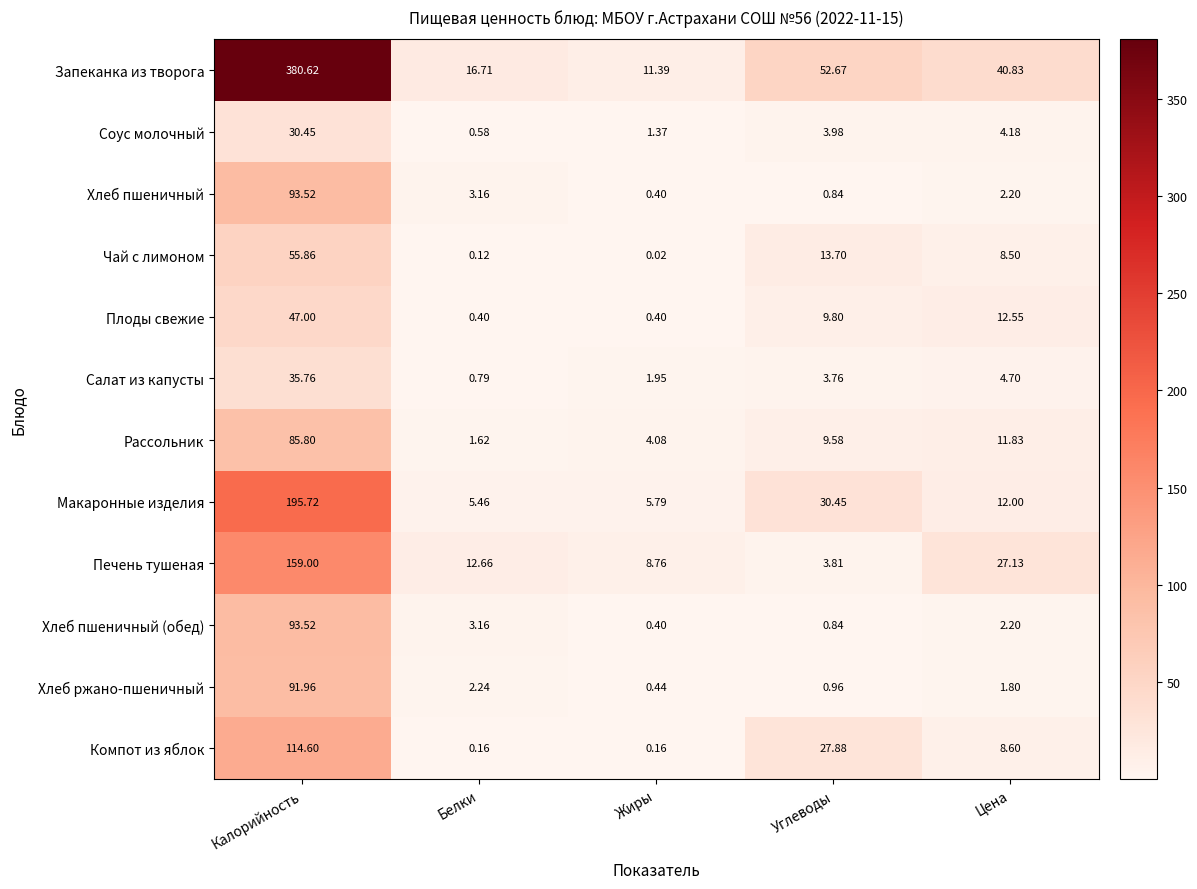

Which series has the largest range (max minus min)?

Запеканка из творога